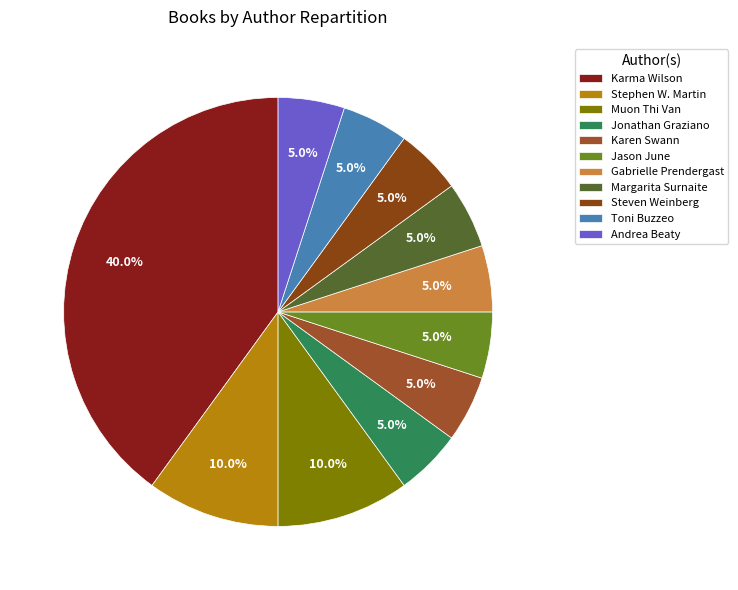

To the nearest percent, what portion does Steven Weinberg represent?

5%